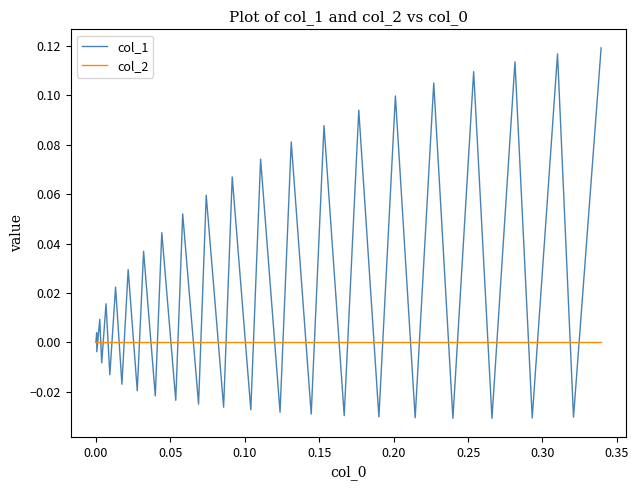

Rank the series by their average value, from highest to lowest.

col_1, col_2